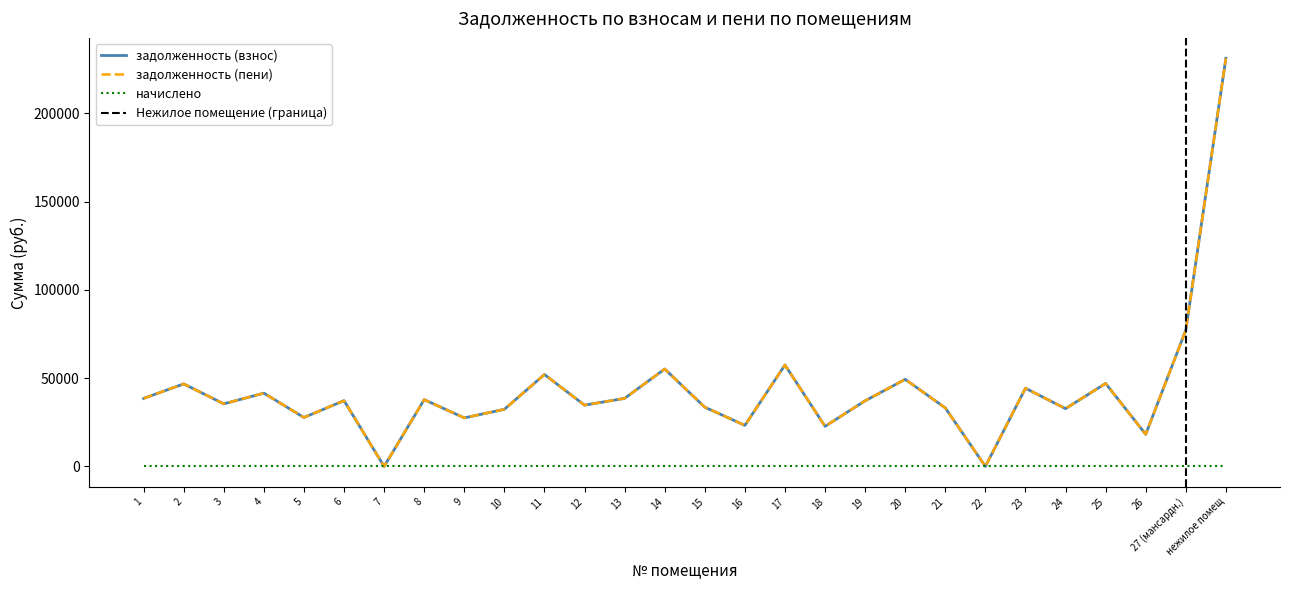

What value does the задолженность (взнос) series have at 2?

46741.7